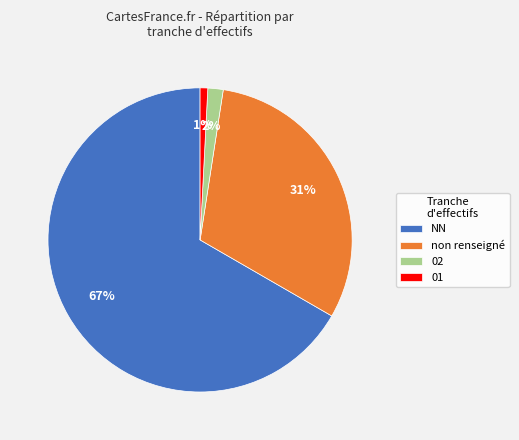

To the nearest percent, what percentage of the pie is non renseigné?

31%